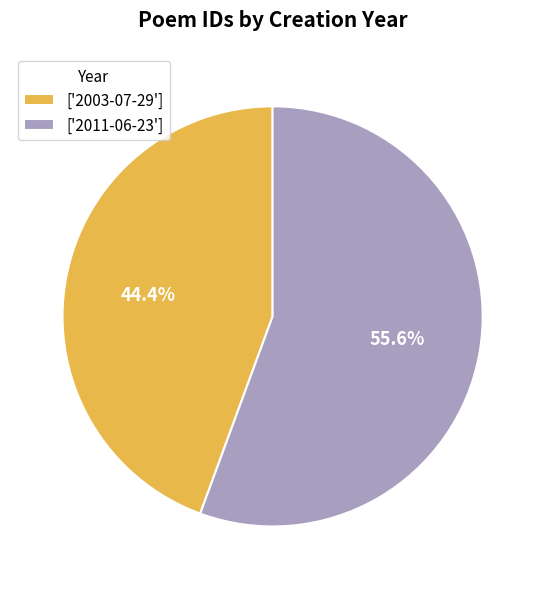

Count the number of slices in the pie.

2